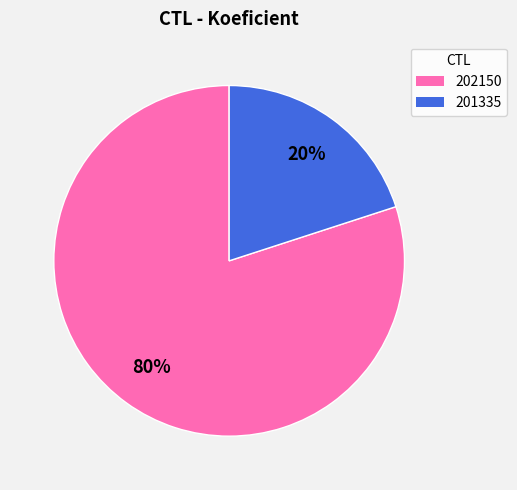

Which category accounts for the majority?

202150